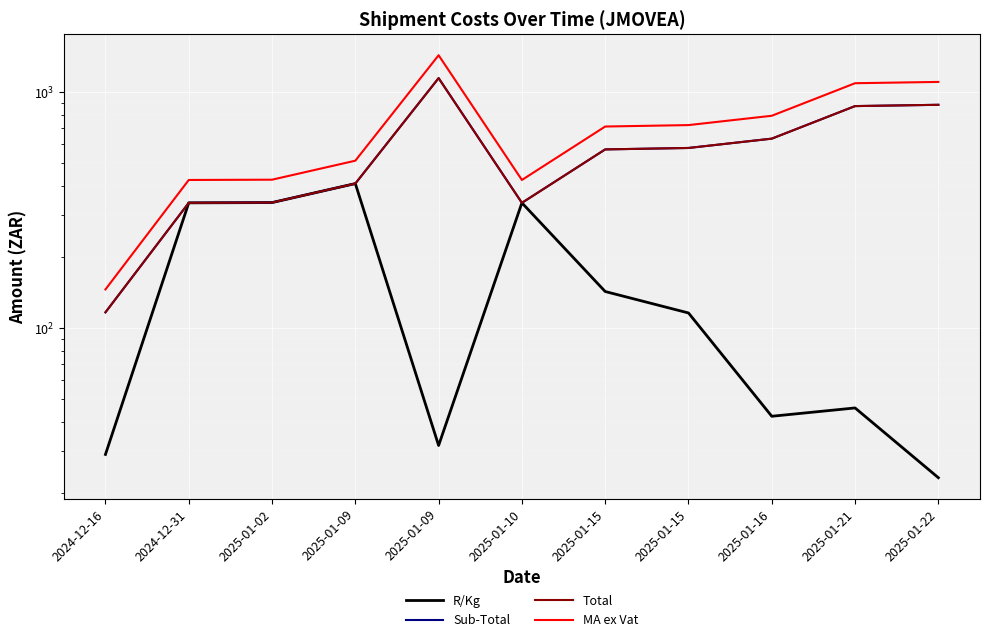

Which category has the lowest value across all series?

2025-01-22